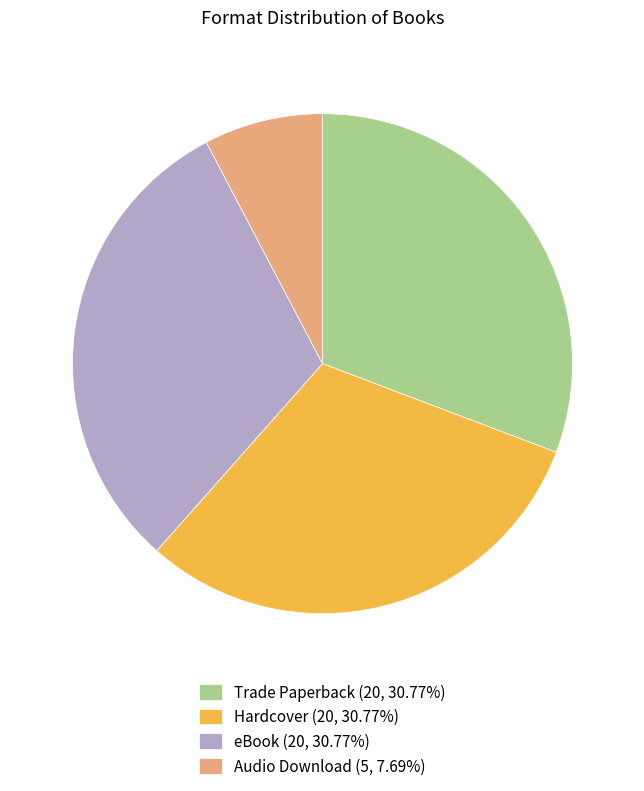

Approximately how many times larger is the value at eBook (20, 30.77%) compared to Hardcover (20, 30.77%)?

1.0